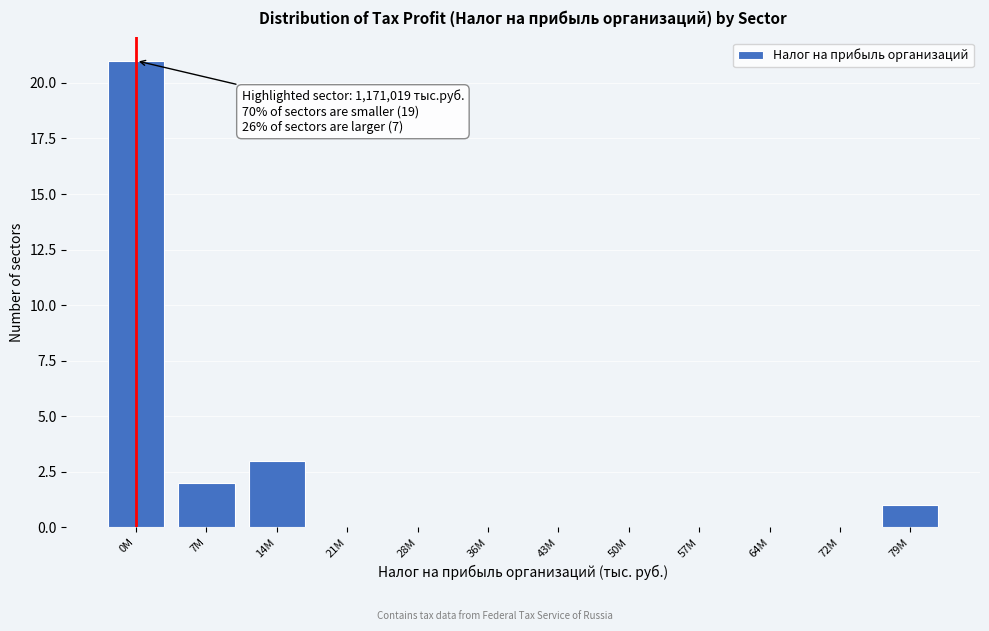

Reading left to right, list all the values displayed in this chart.

0M=21	7M=2	14M=3	21M=0	28M=0	36M=0	43M=0	50M=0	57M=0	64M=0	72M=0	79M=1